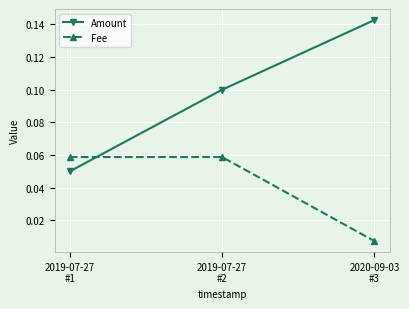

Rank the series at 2019-07-27
#1 from highest to lowest value.

Fee, Amount